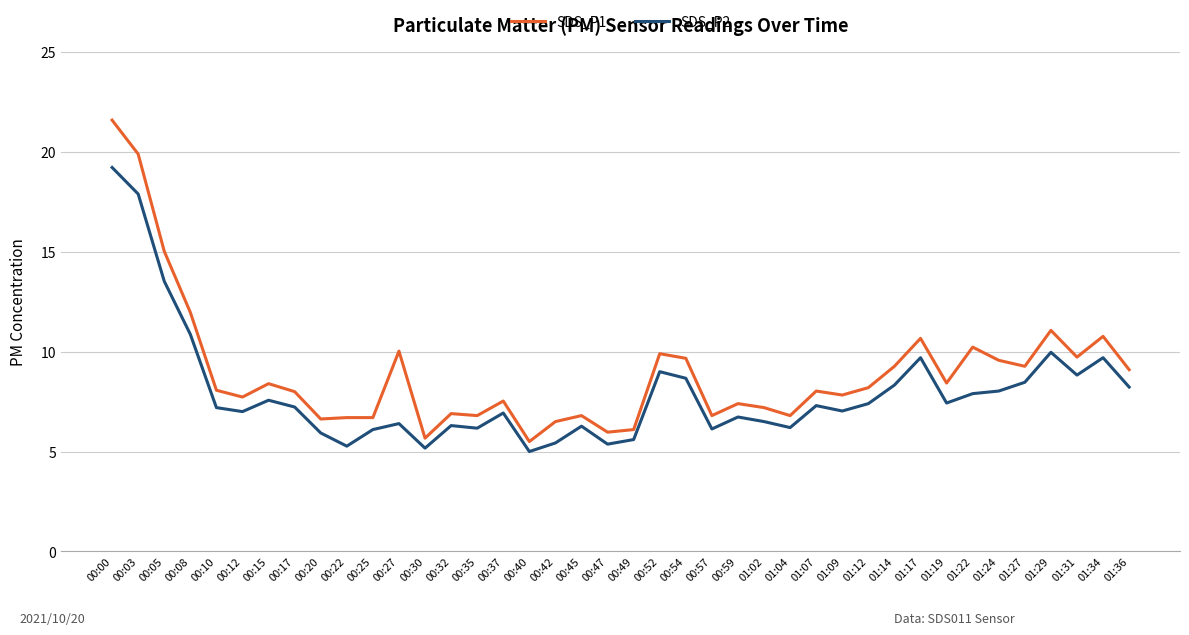

At which label is SDS_P1 closest to 13?

00:08